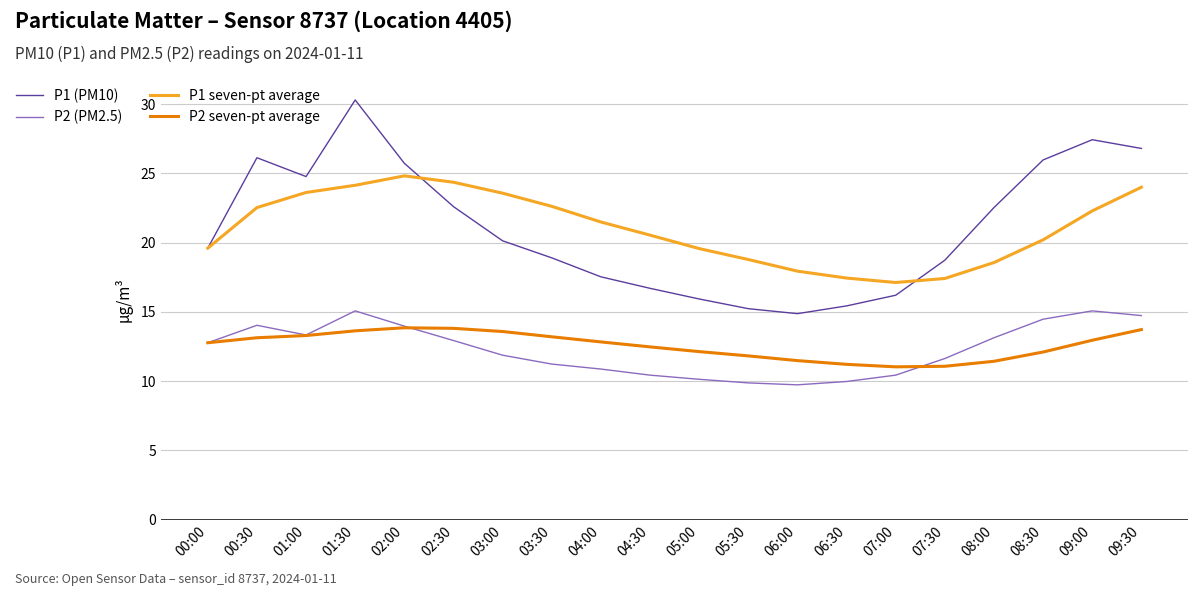

What is the maximum value for P1 (PM10)?

30.3